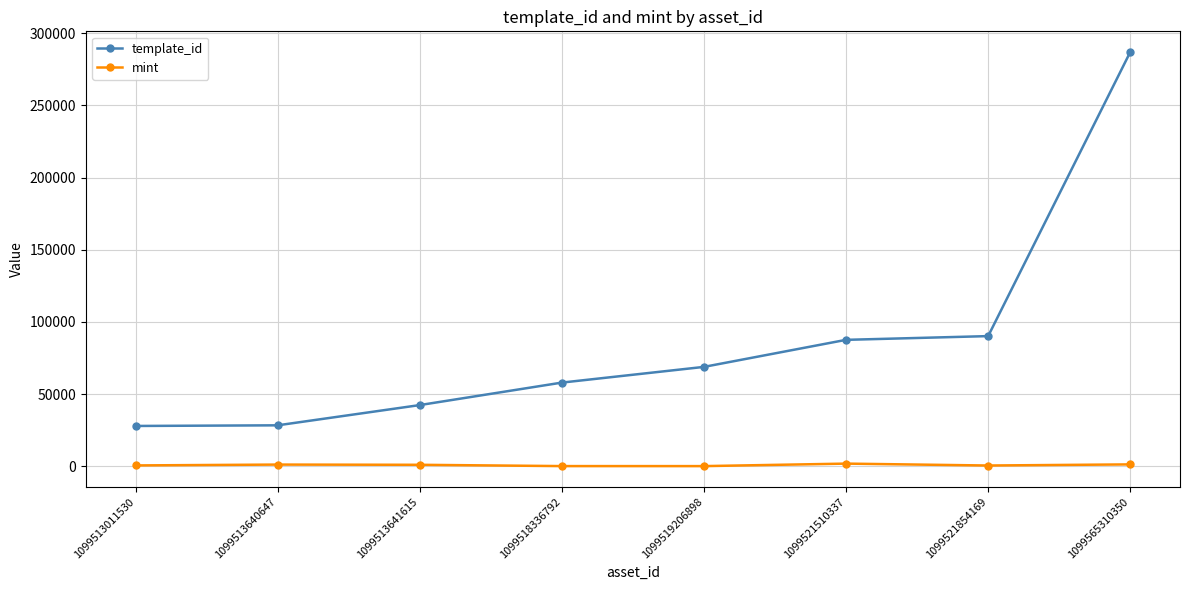

True or false: mint and template_id intersect in this chart.

False